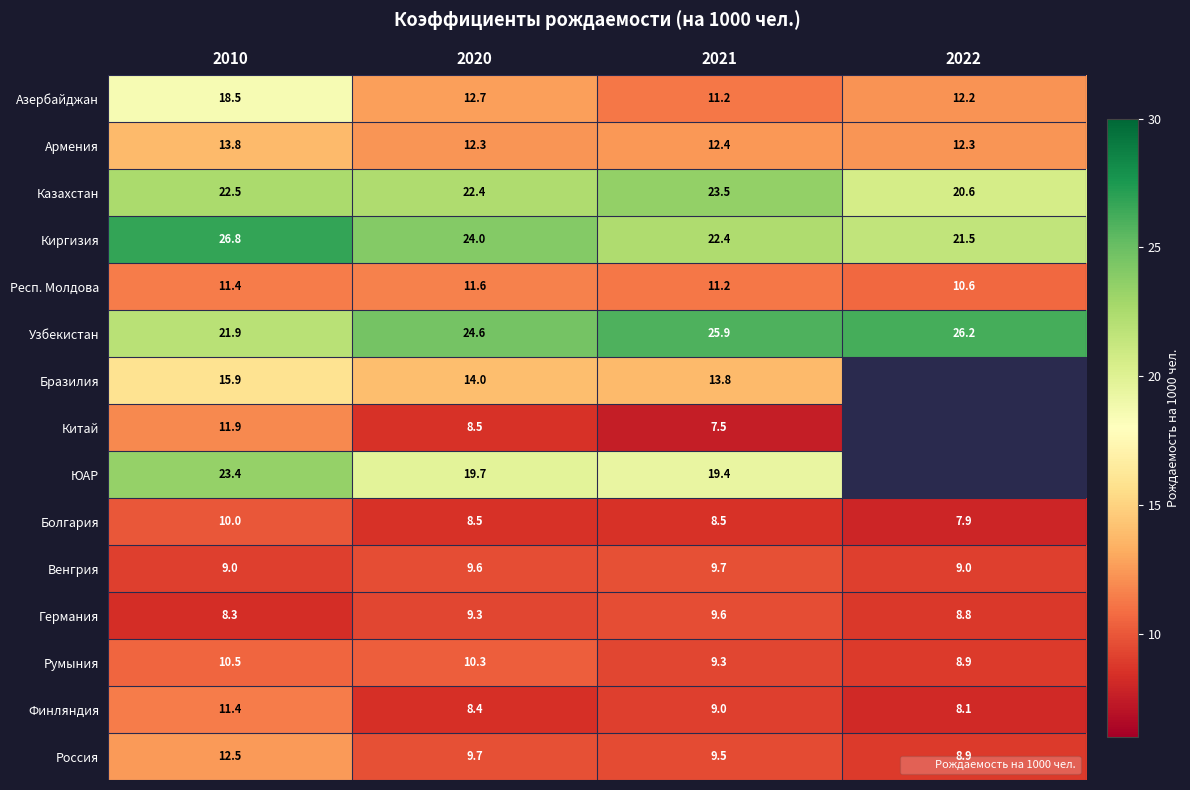

Count the Германия values in the range 8 to 9.

2